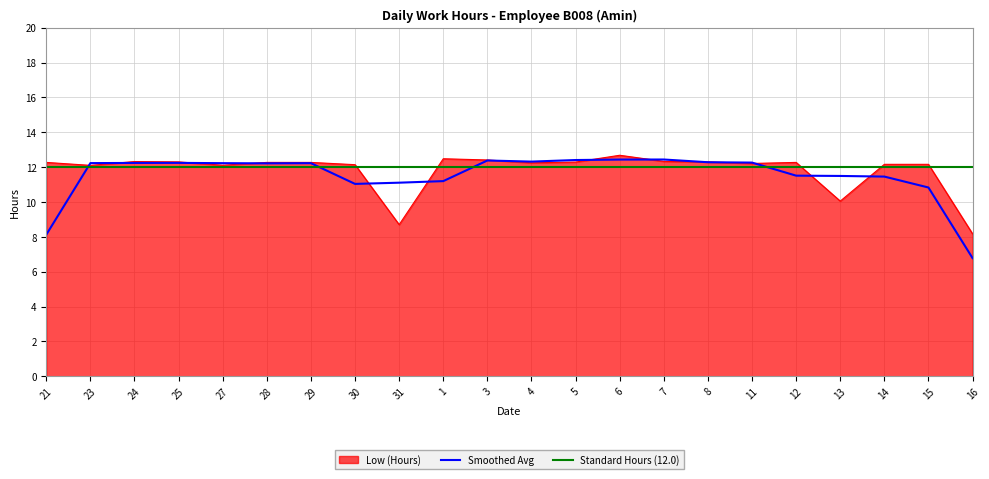

What position from the right is 31?

14